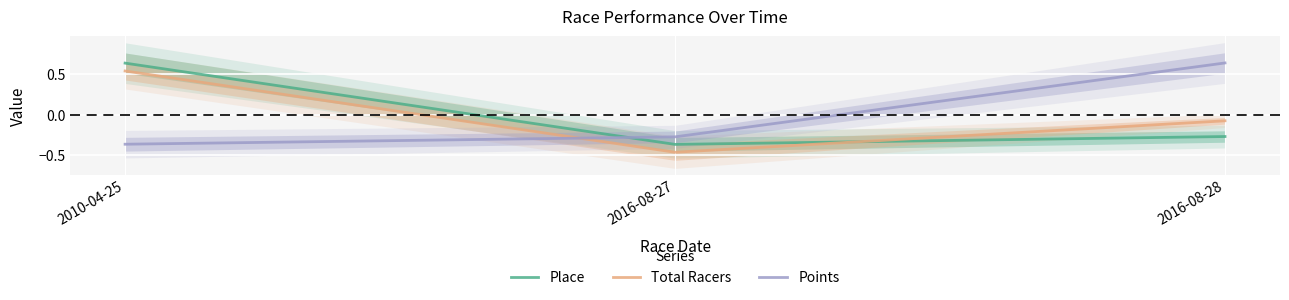

Read the Place value at 2016-08-28.

-0.3